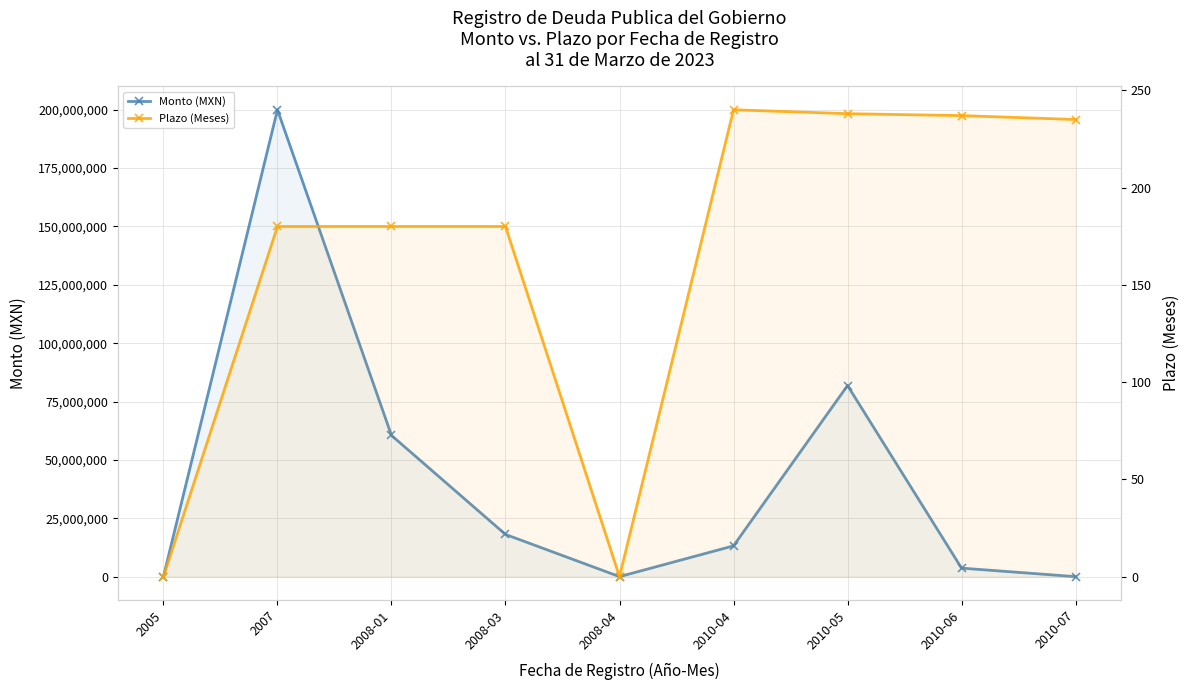

At which category does Monto (MXN) reach its first local valley?

2008-04